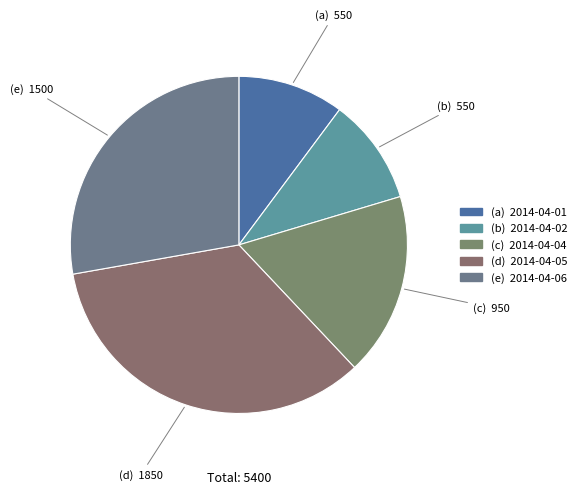

Count the number of slices in the pie.

5